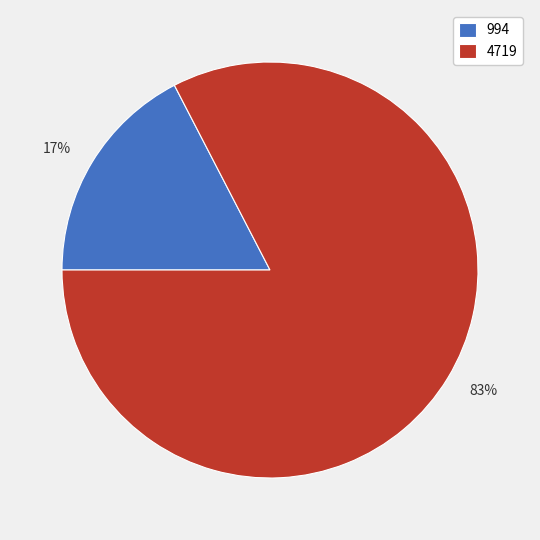

Which has a higher value, 4719 or 994?

4719